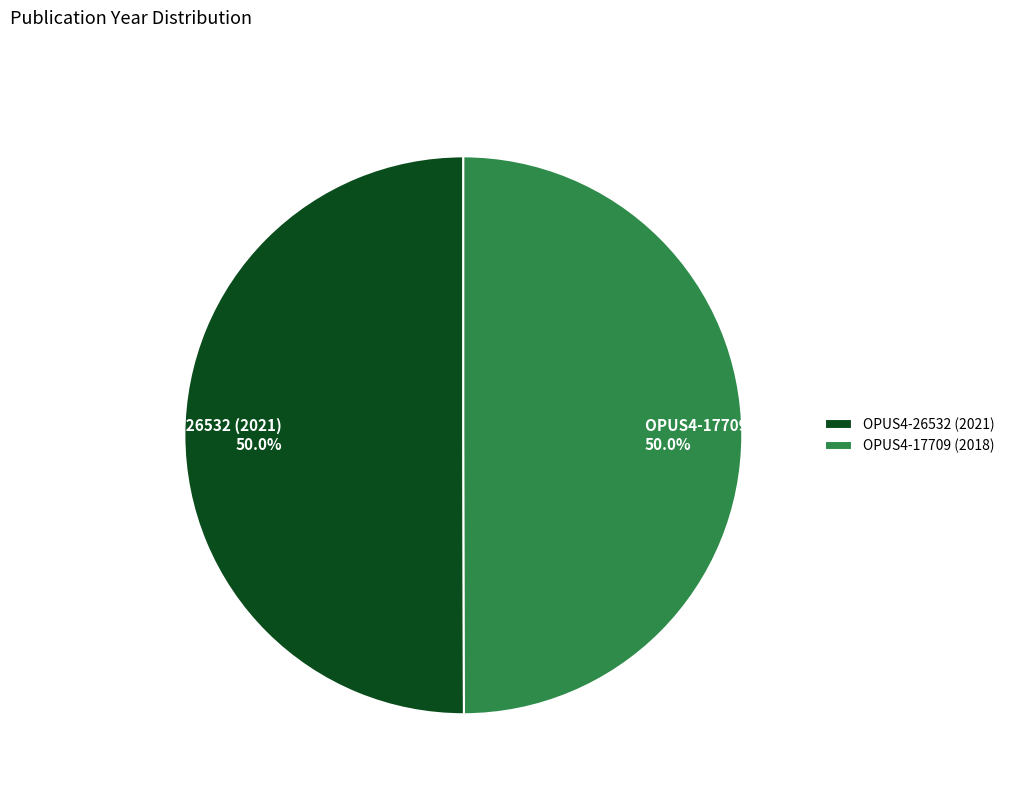

What percentage is the OPUS4-26532 (2021) slice, to the nearest percent?

50%